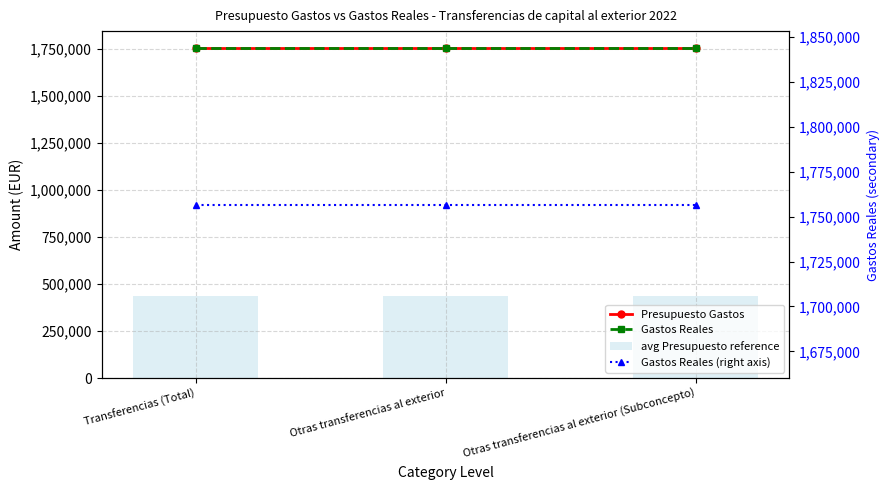

Rank the categories by Gastos Reales (right axis) value from lowest to highest.

Transferencias (Total), Otras transferencias al exterior, Otras transferencias al exterior (Subconcepto)